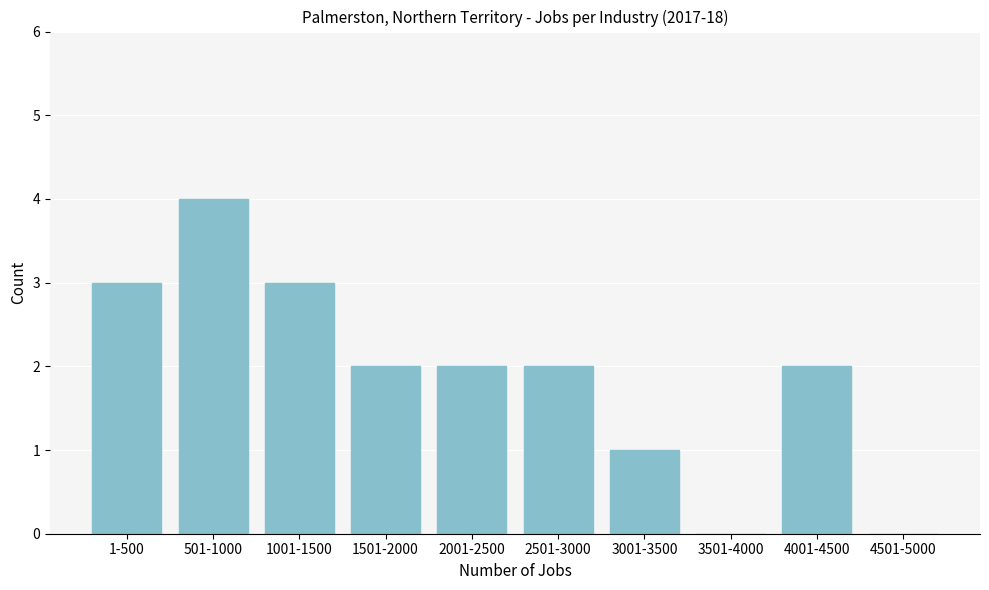

Reading left to right, extract all data points from this chart.

1-500=3	501-1000=4	1001-1500=3	1501-2000=2	2001-2500=2	2501-3000=2	3001-3500=1	3501-4000=0	4001-4500=2	4501-5000=0